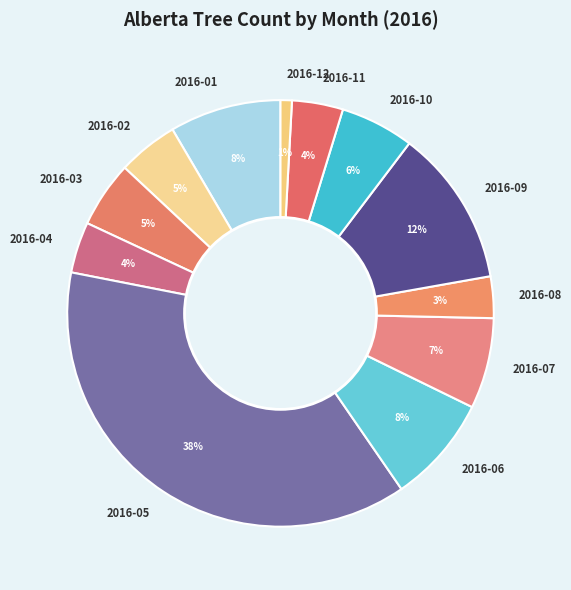

Is the sum of 2016-08 and 2016-06 greater than half?

No